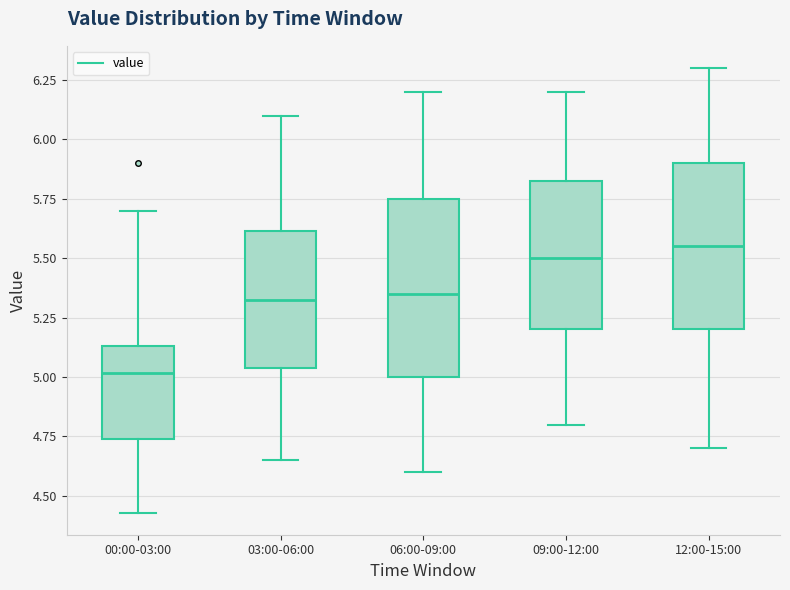

Where does the median line of the box for 12:00-15:00 sit on the y-axis? The values are not printed on the chart, so give them approximately, as read against the axis.

5.55